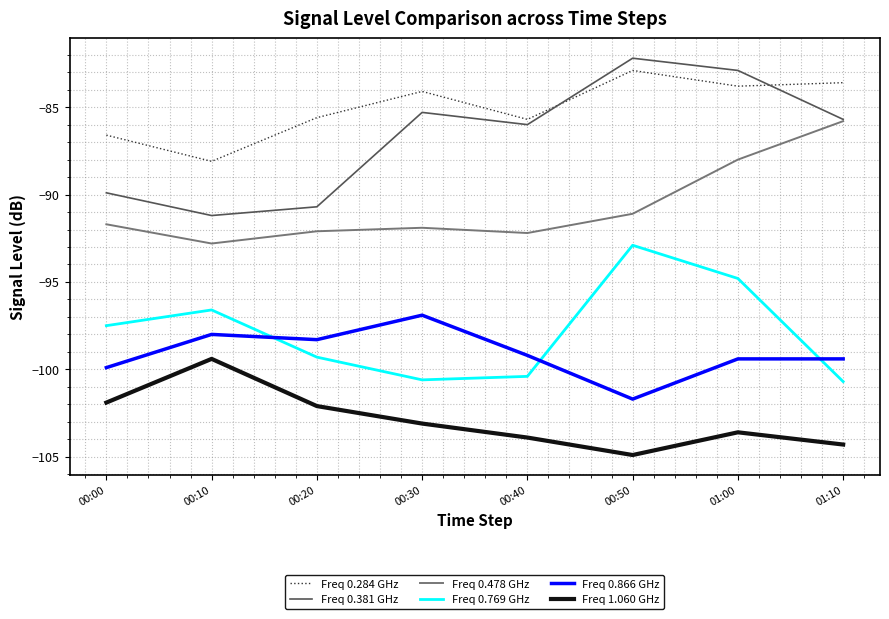

True or false: Freq 0.769 GHz has more than 1 interior local peaks.

True